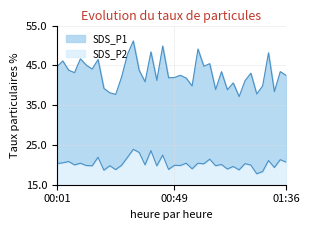

List the series in order of their overall mean, highest first.

SDS_P1, SDS_P2